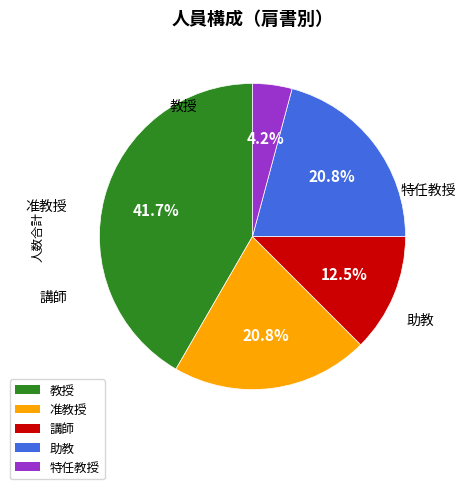

Does any single category account for the majority?

No